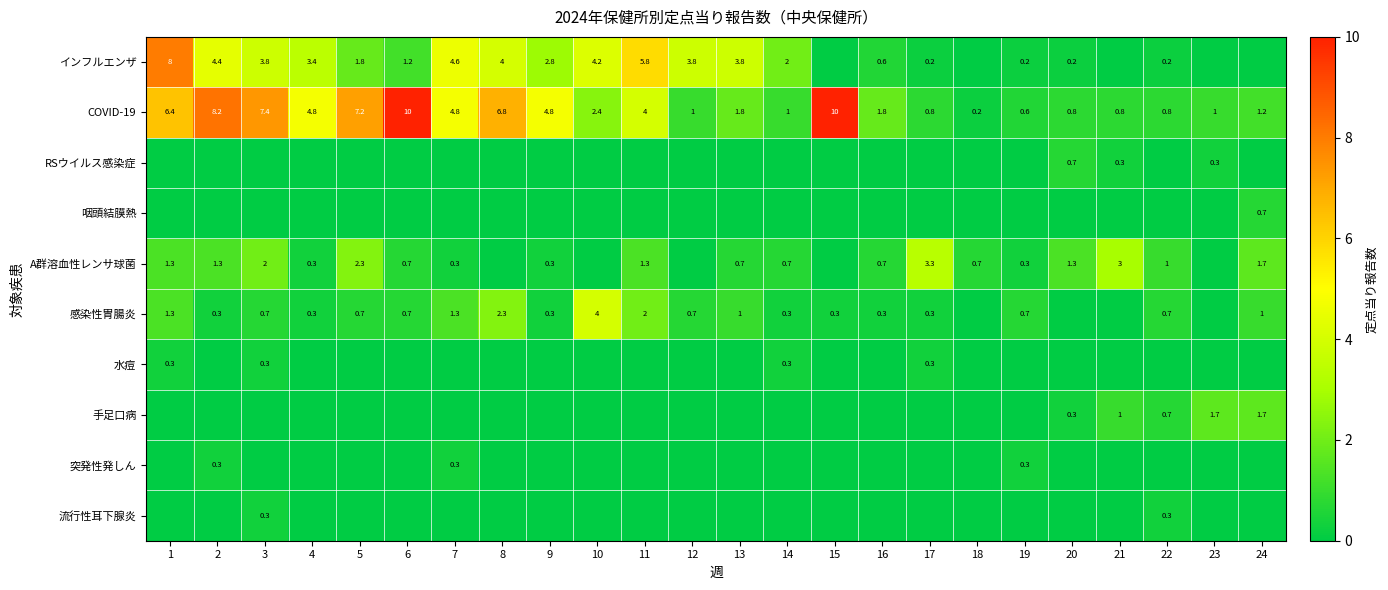

True or false: COVID-19 has a value of 10.0 at 6.

True